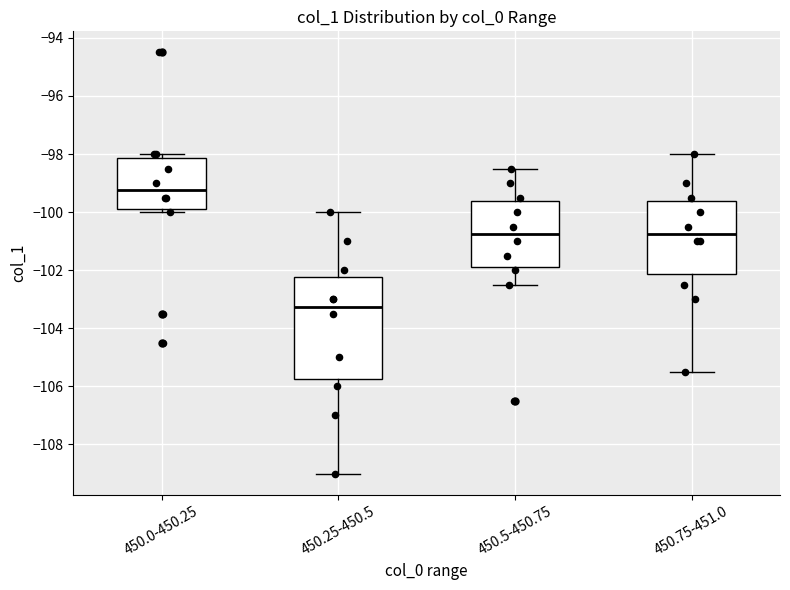

Reading left to right, read every box against the y-axis: the position of its median line, the range the box covers, and the ends of its whiskers. The values are not printed on the chart, so give them approximately, as read against the axis.

450.0-450.25: median -99.2, box -99.8 to -98.2, whiskers -100.0 to -98.0
450.25-450.5: median -103.2, box -105.8 to -102.2, whiskers -109.0 to -100.0
450.5-450.75: median -100.8, box -101.8 to -99.6, whiskers -102.4 to -98.4
450.75-451.0: median -100.8, box -102.2 to -99.6, whiskers -105.4 to -98.0